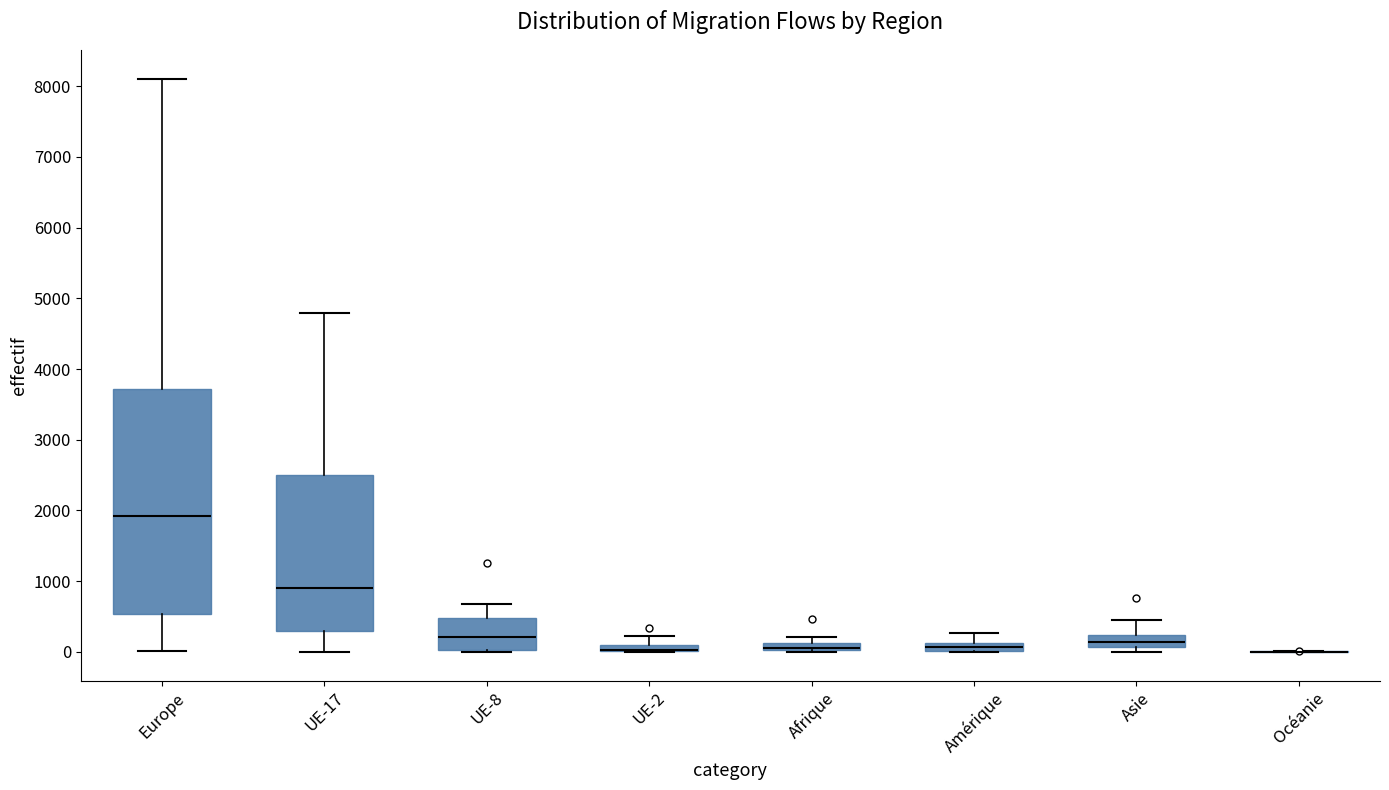

Where does the upper whisker of the box for UE-8 end on the y-axis? The values are not printed on the chart, so give them approximately, as read against the axis.

700